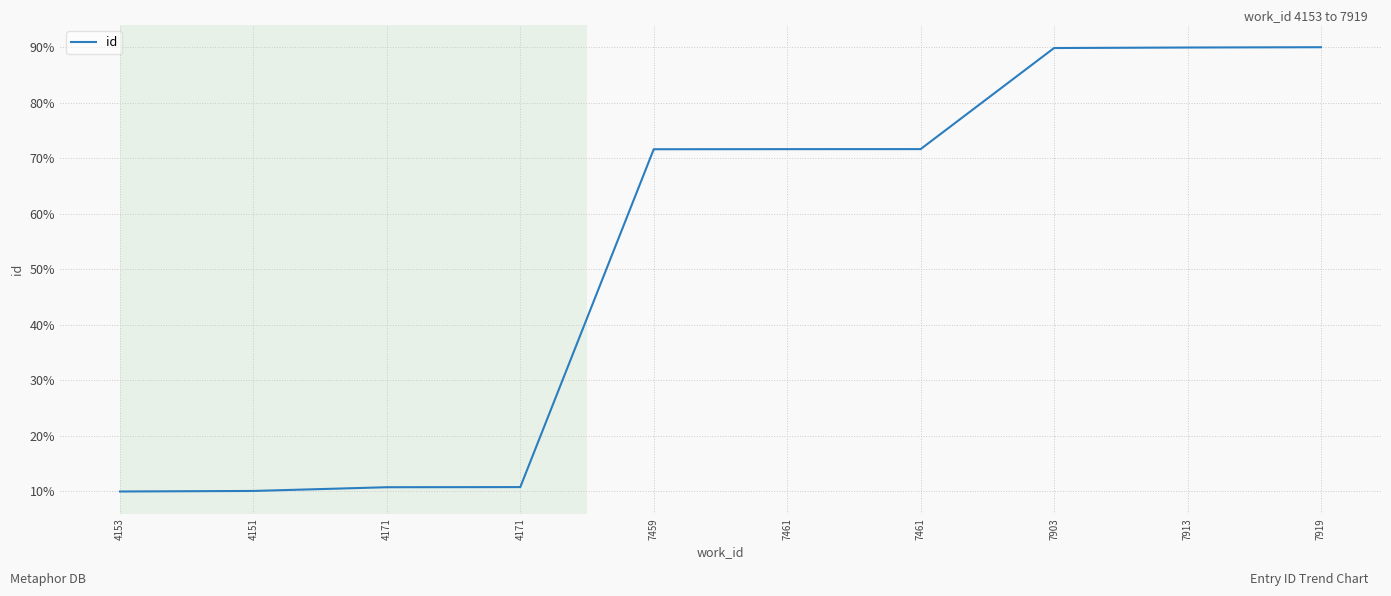

What is the minimum value shown in the chart?

10.0